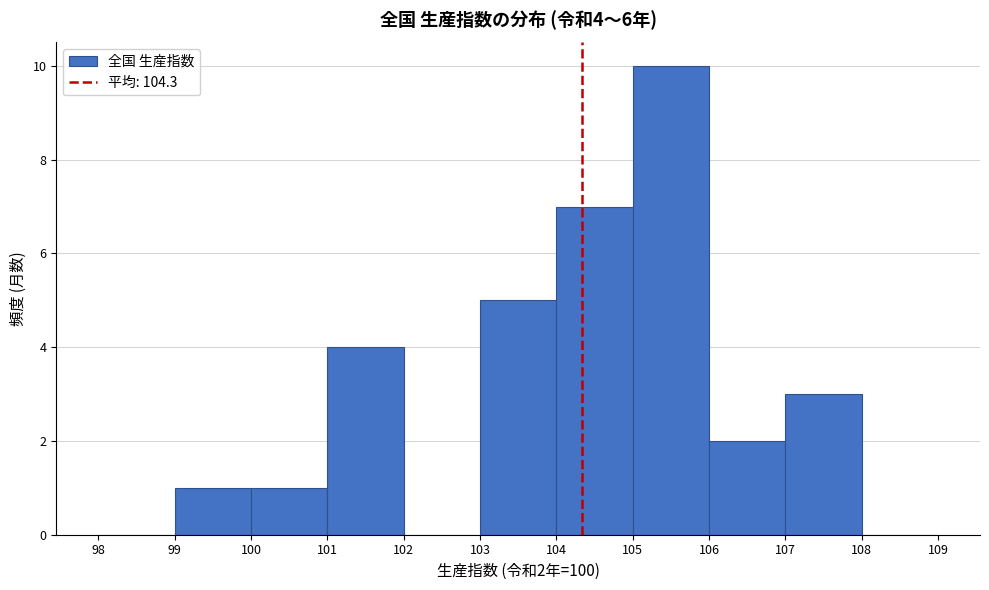

Which range on the x-axis has the tallest bar?

105 to 106